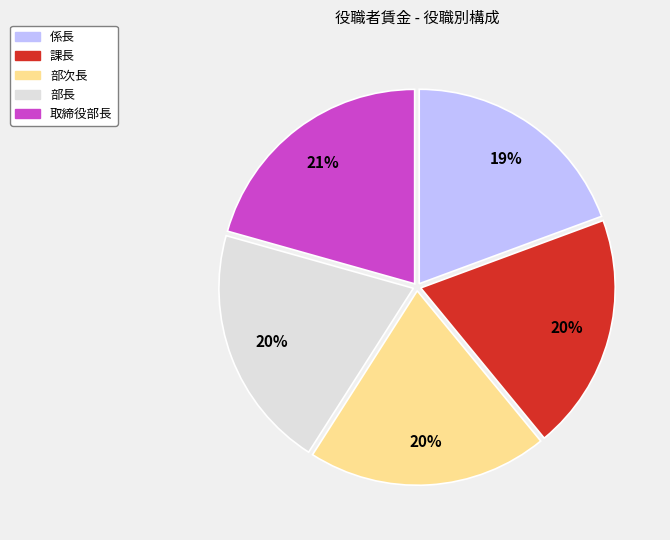

To the nearest percent, what is the combined percentage of 部長 and 部次長?

40%